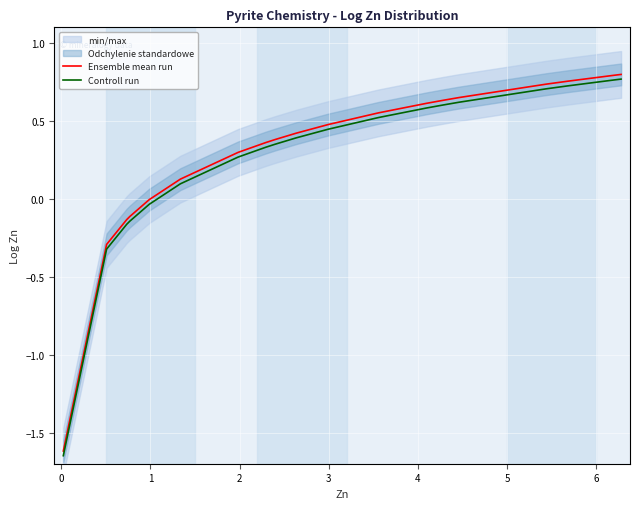

True or false: Ensemble mean run and Controll run cross at least once.

False